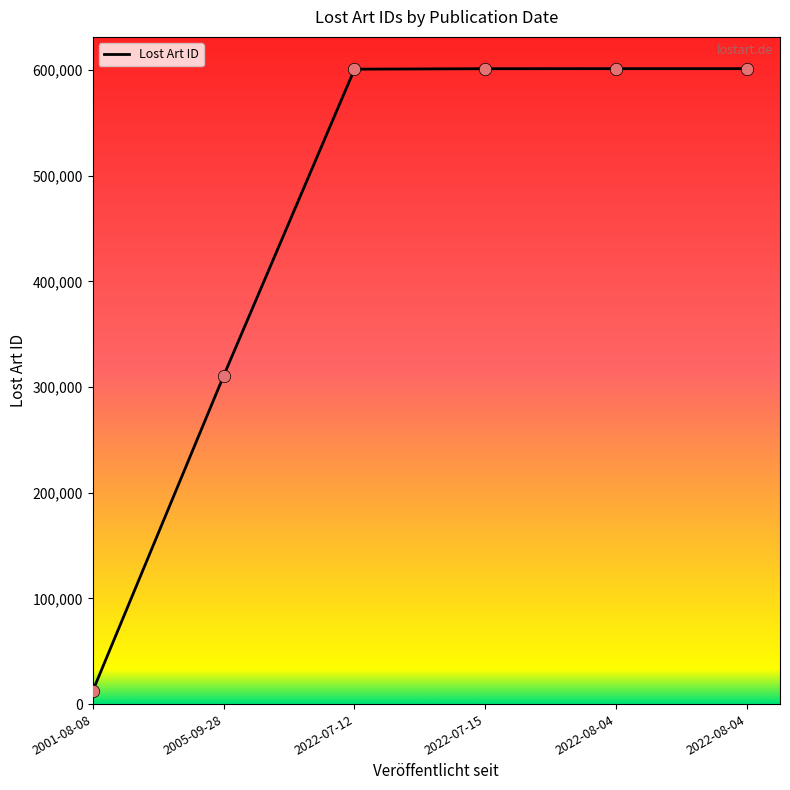

What is the change in value from 2005-09-28 to 2022-08-04?

+290736